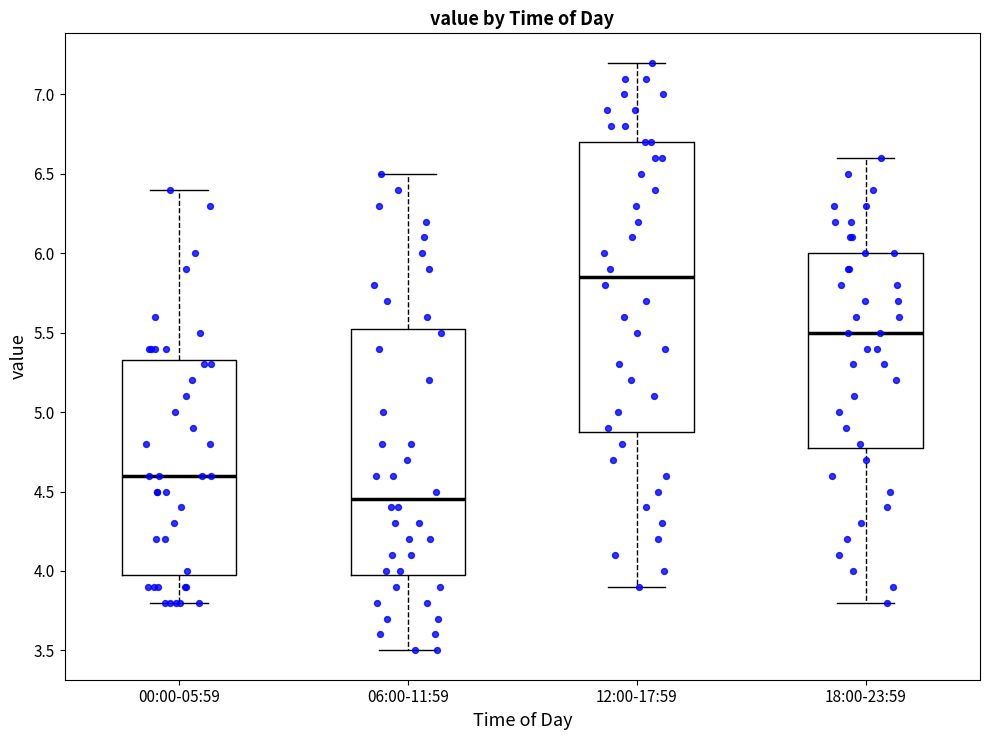

Comparing the boxes themselves (not the whiskers), which one is the tallest?

12:00-17:59